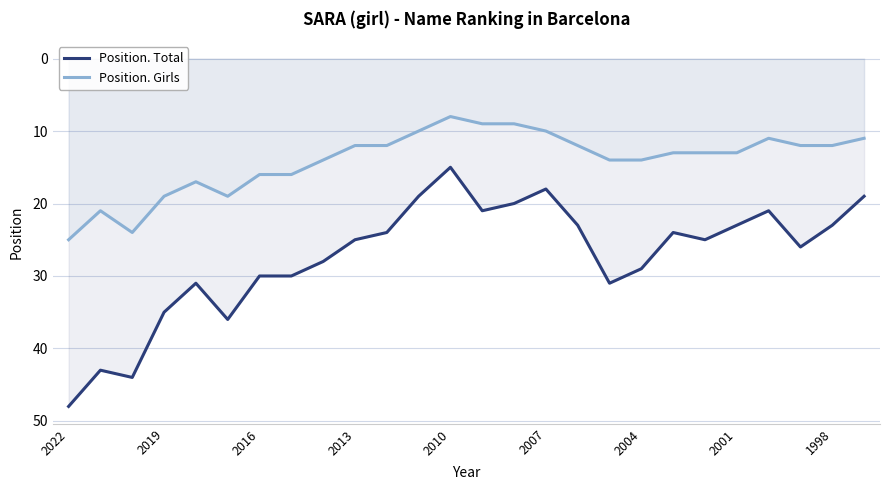

True or false: Position. Girls and Position. Total cross at least once.

False